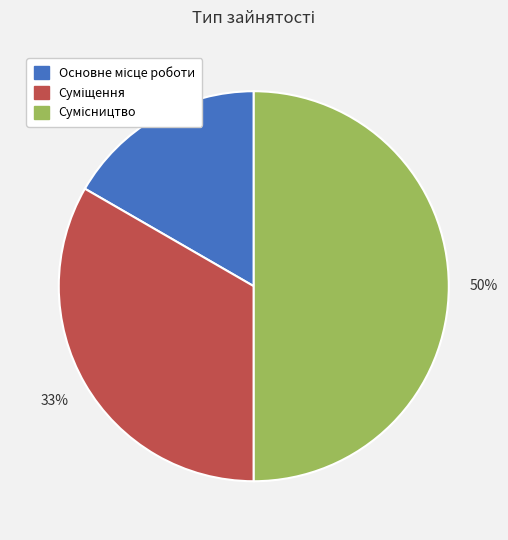

To the nearest percent, what is the average slice percentage?

33%